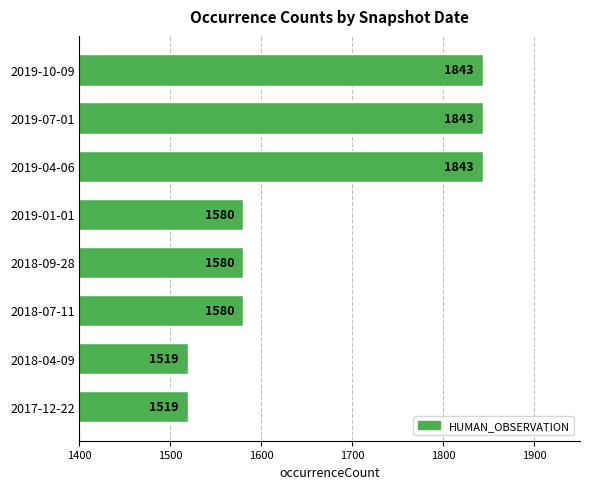

Is it true that the value at 2019-04-06 is 1843?

True